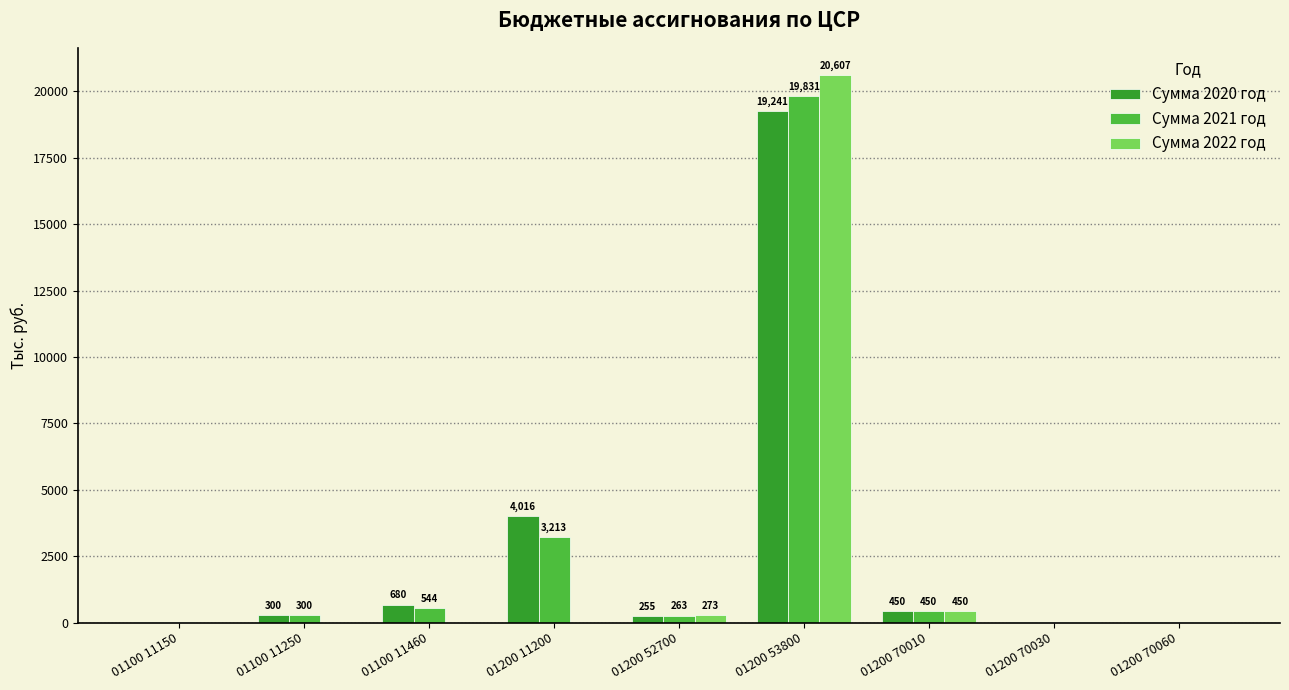

What is the sum of the Сумма 2022 год values at 01200 70060 and 01200 53800?

20631.0